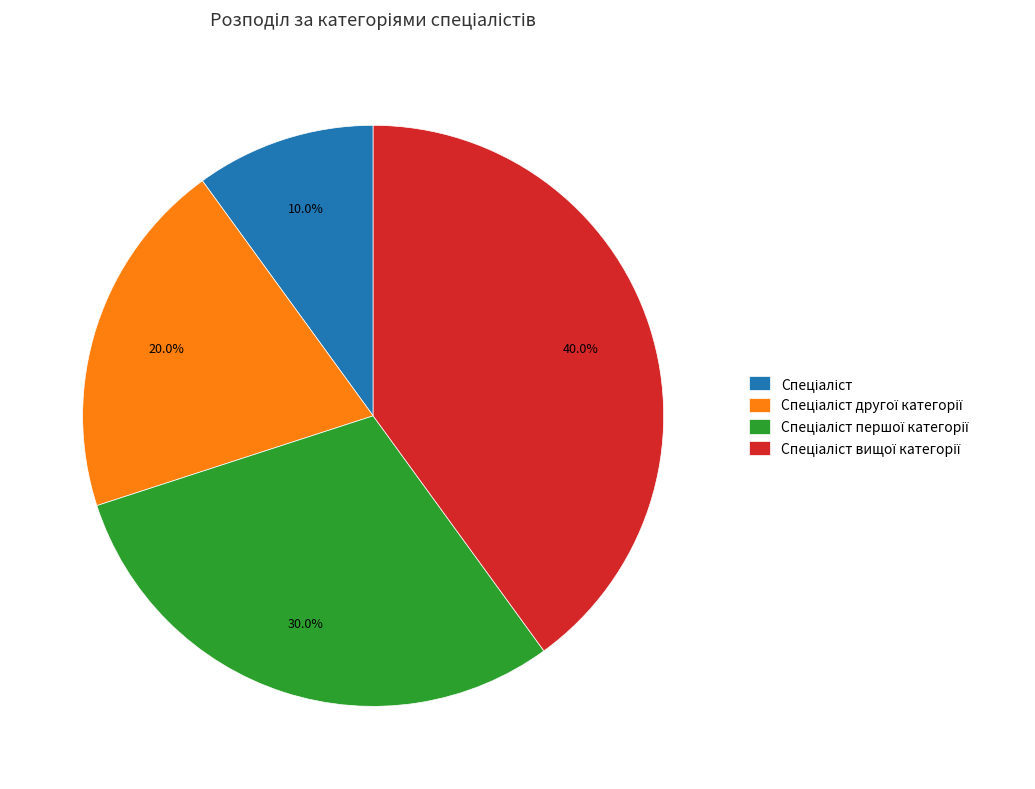

How many segments does this pie chart have?

4